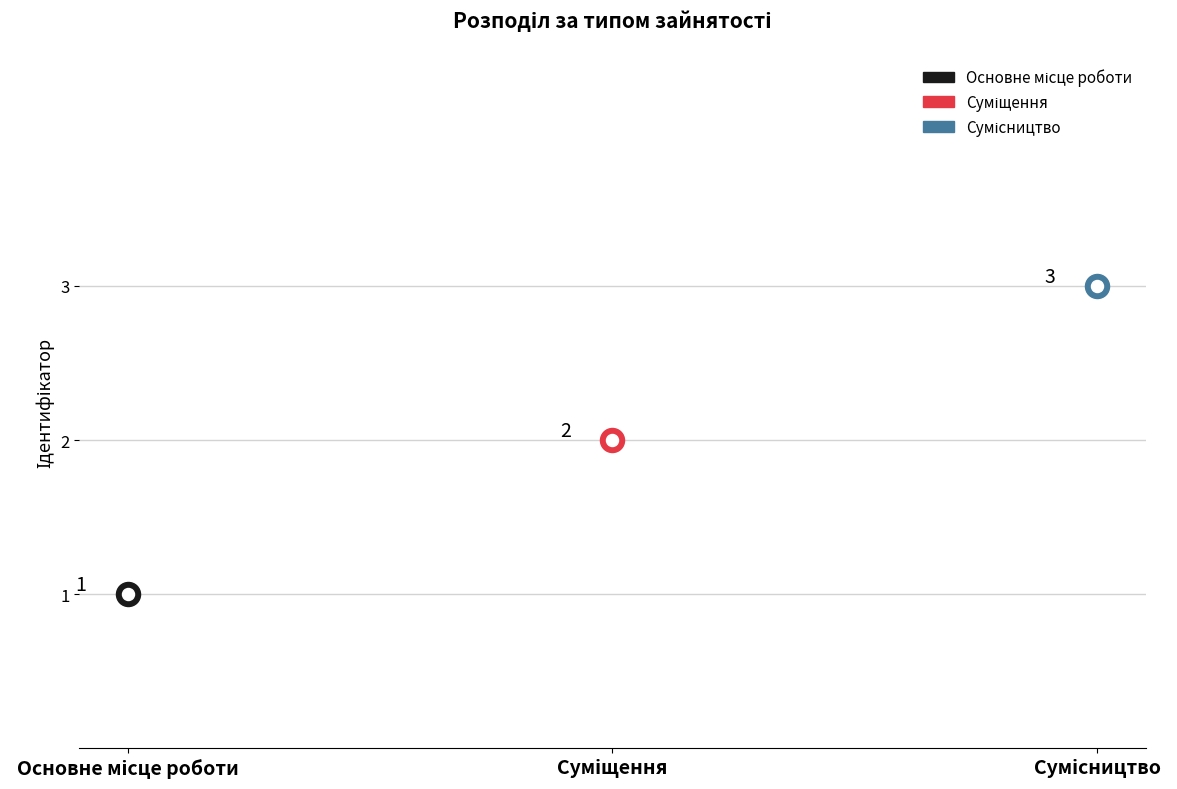

What is the change in value from Суміщення to Сумісництво?

+1